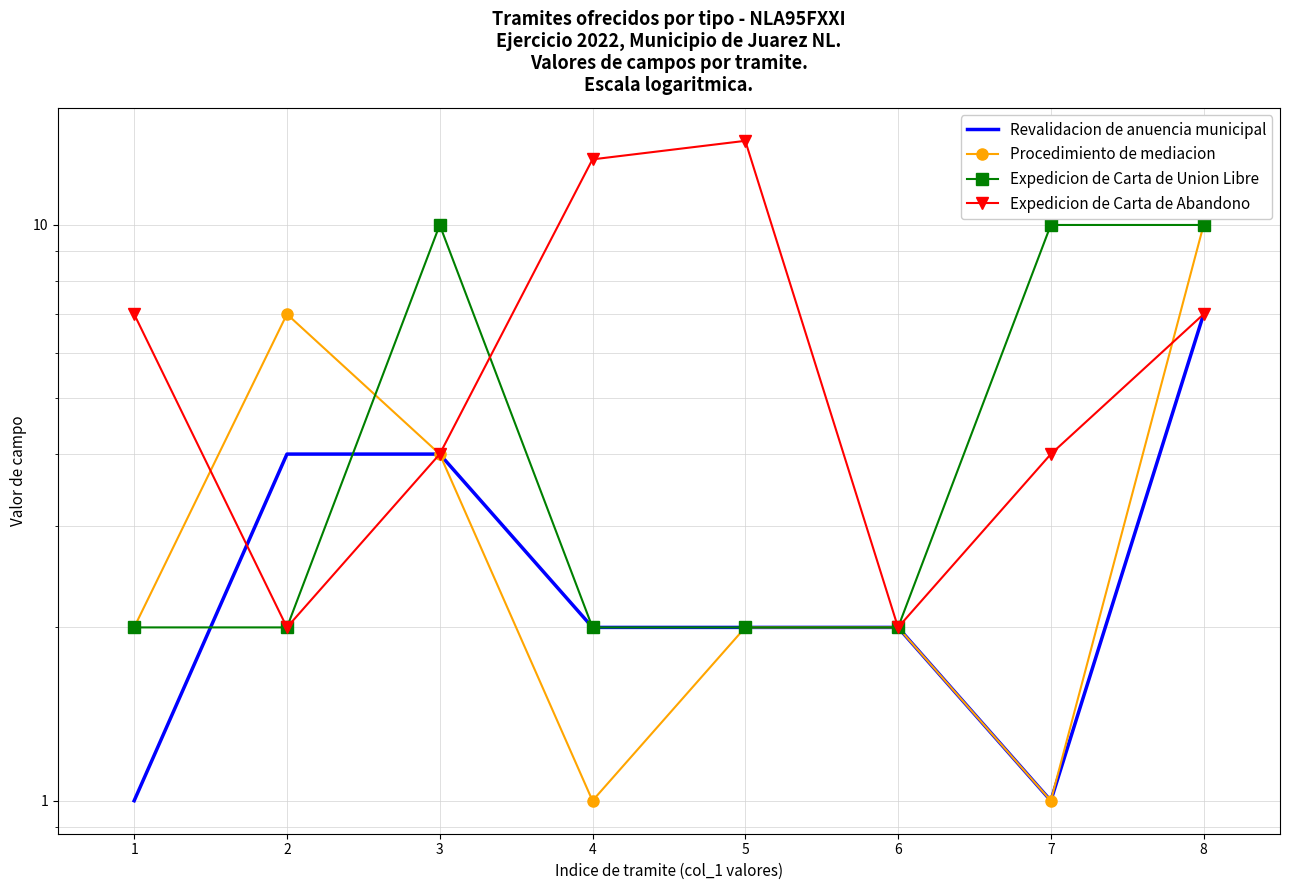

How many intersections are there between Procedimiento de mediacion and Expedicion de Carta de Union Libre?

1